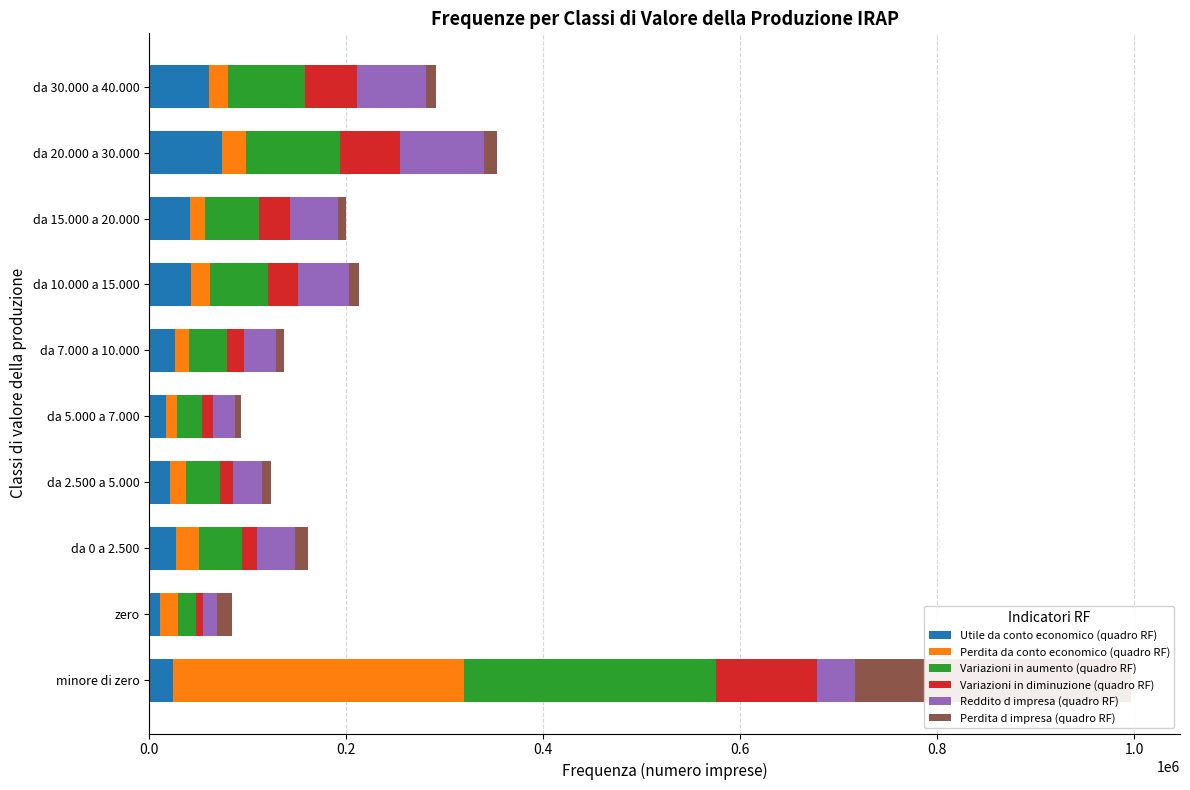

What value does the Perdita da conto economico (quadro RF) series have at da 30.000 a 40.000?

18863